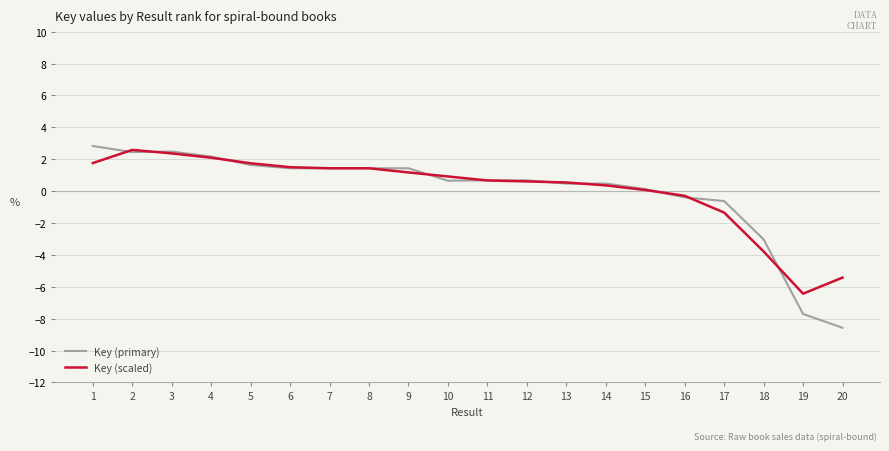

Is the value of Key (scaled) at 14 greater than the value of Key (primary) at 17?

Yes